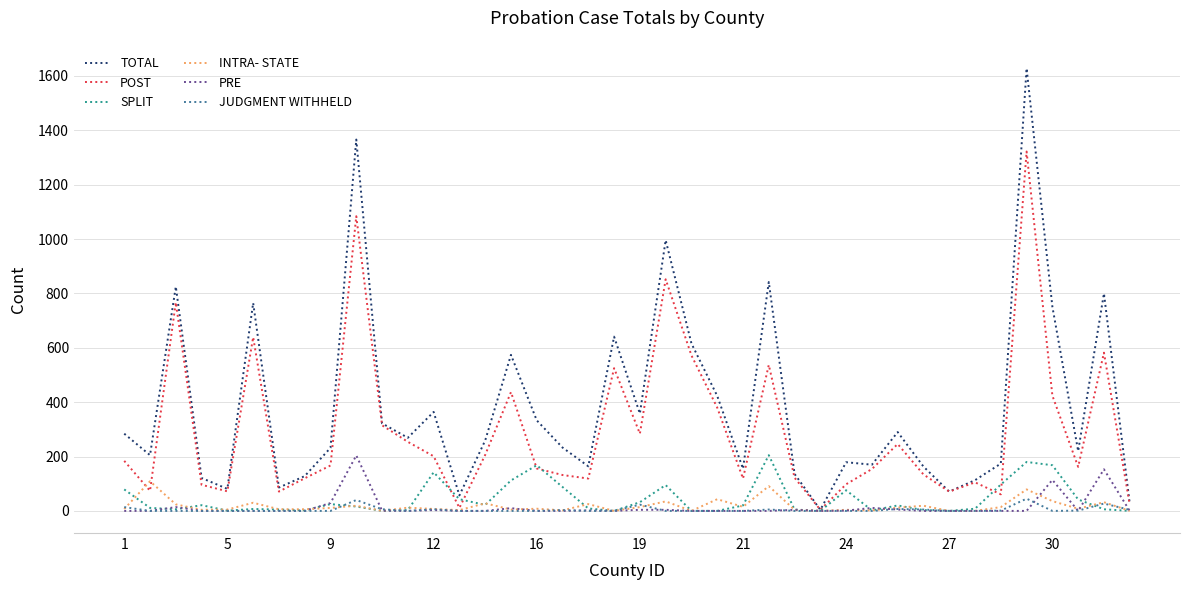

Which series has the largest total across all categories?

TOTAL